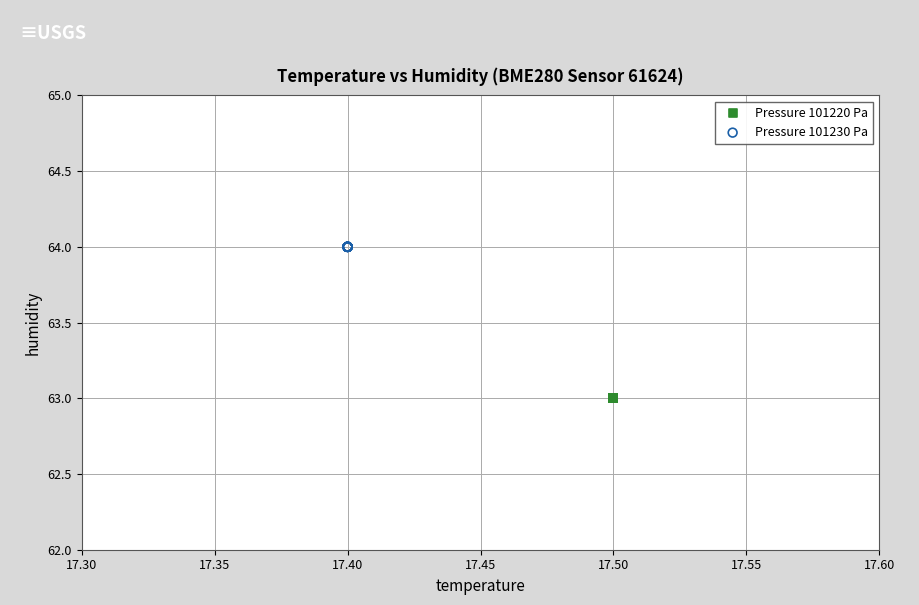

Which series contains the lowest Y value?

Pressure 101220 Pa